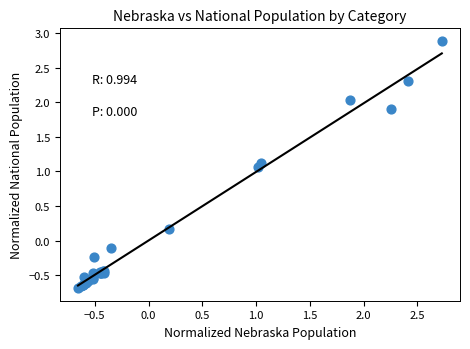

What Y value in the scatter plot is closest to 1?

1.1